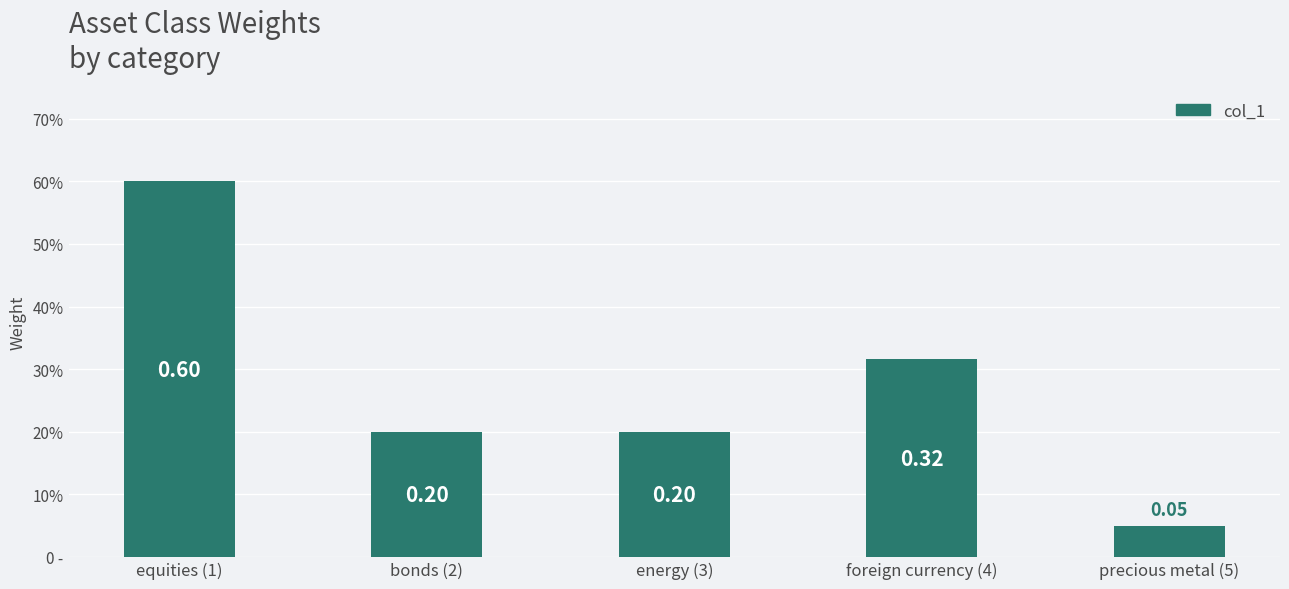

What is the label of the 1st bar from the right?

precious metal (5)